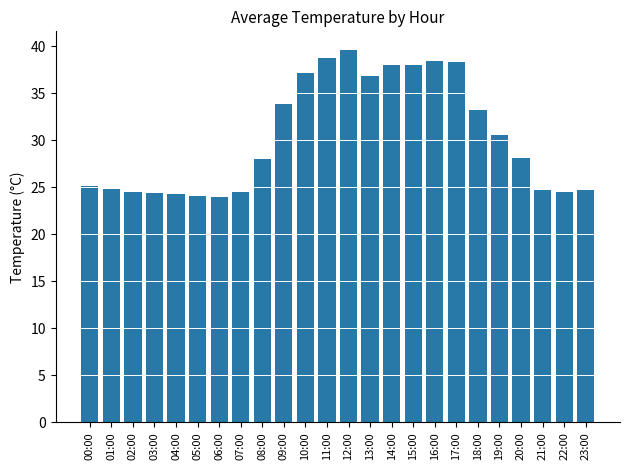

What is the average value?

30.3